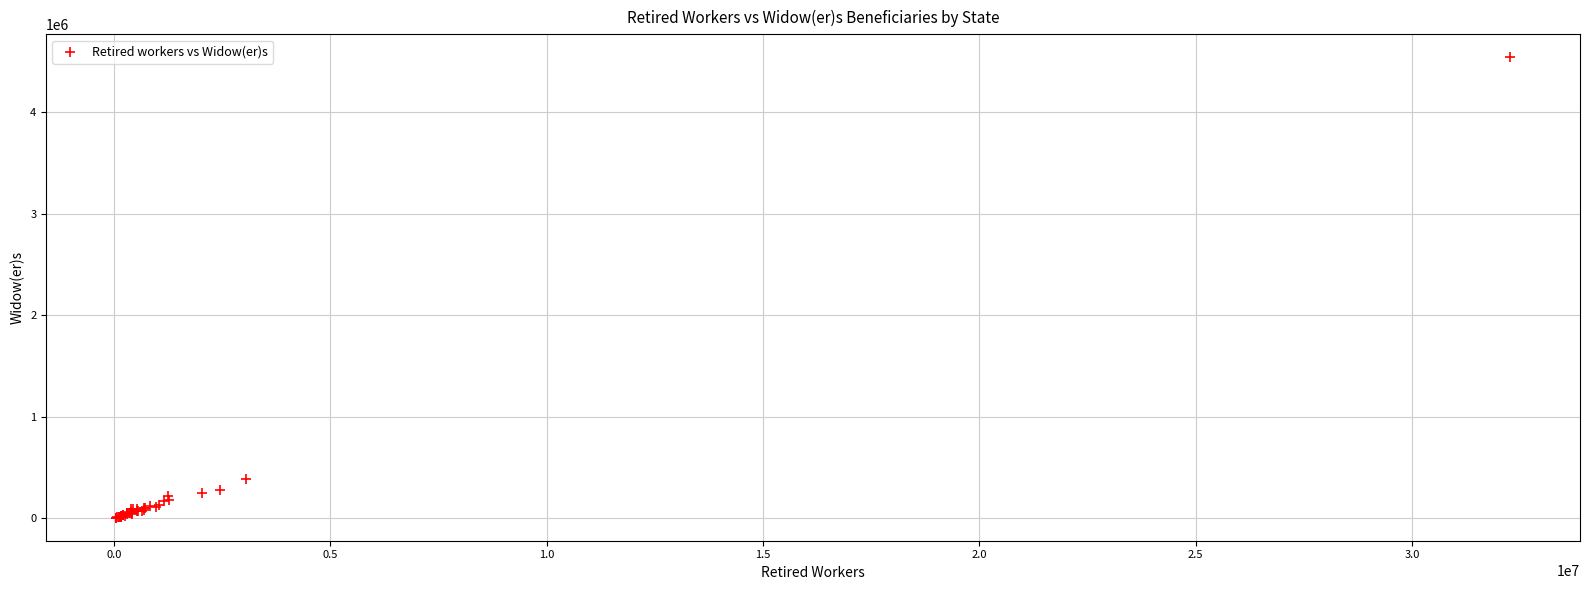

What Y value in the scatter plot is closest to 2273271?

385537